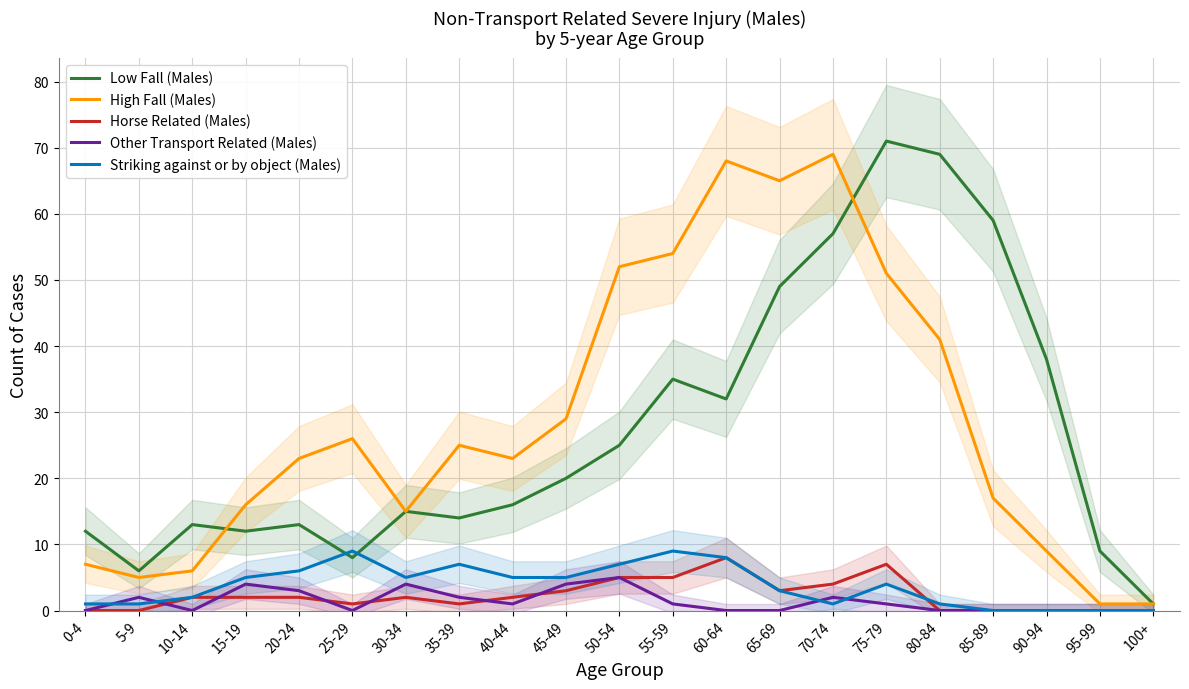

Where is the first local maximum for Low Fall (Males)?

10-14